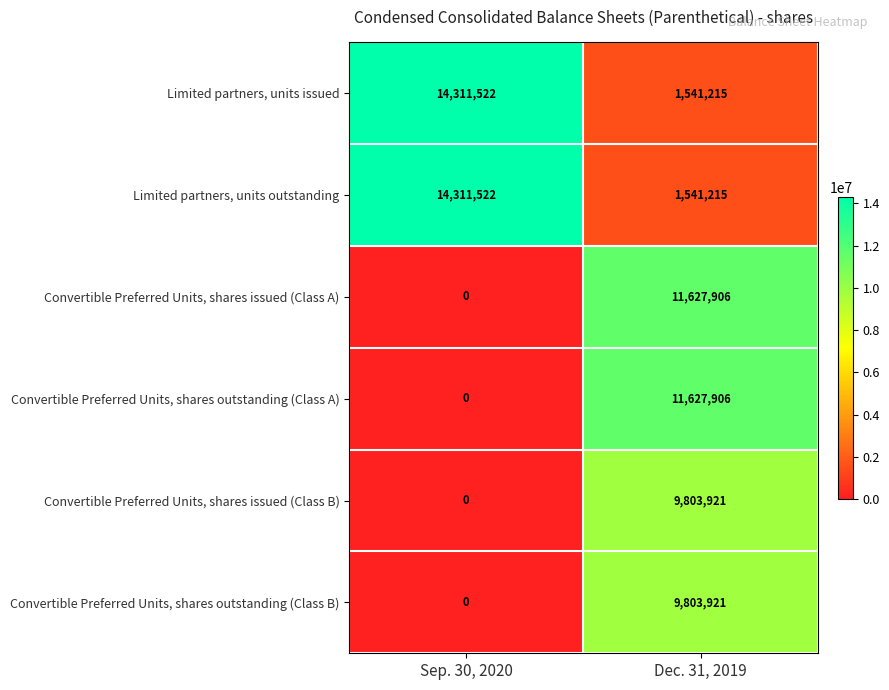

Which label corresponds to the smallest value in the chart?

Sep. 30, 2020